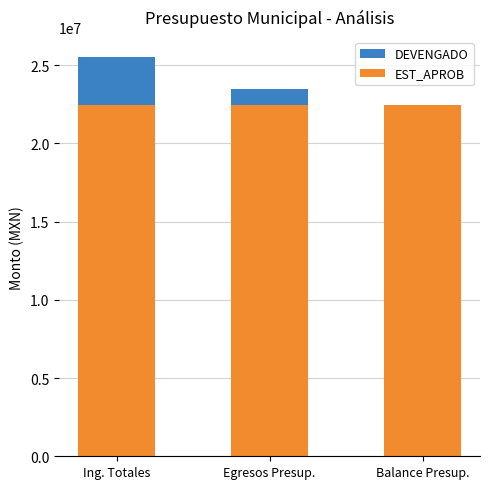

Which series has the largest total across all categories?

EST_APROB